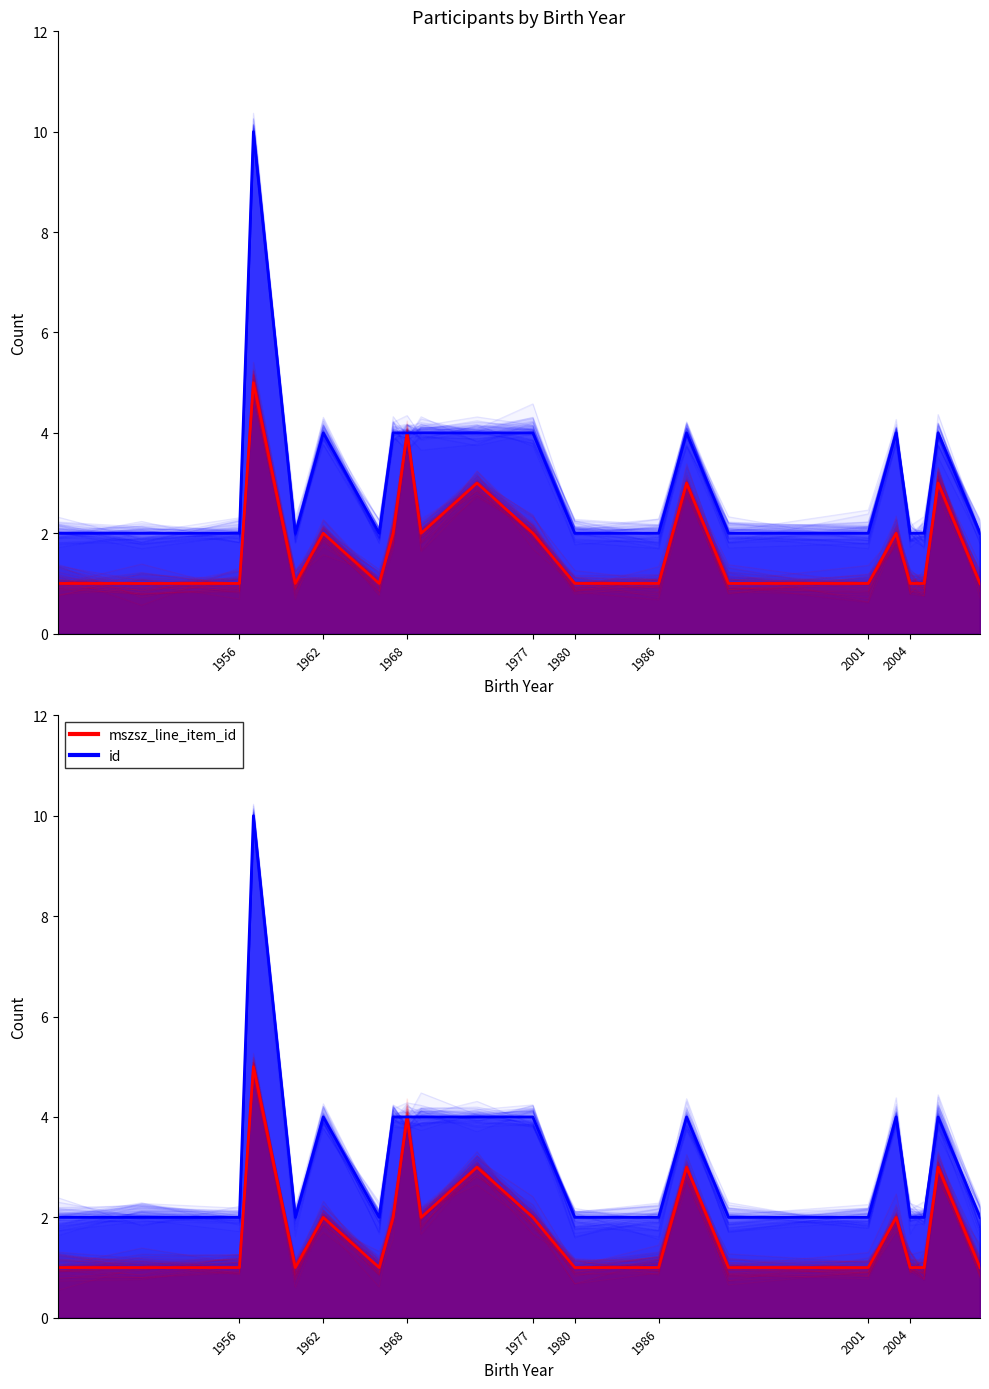

How many lines are shown in the chart?

2